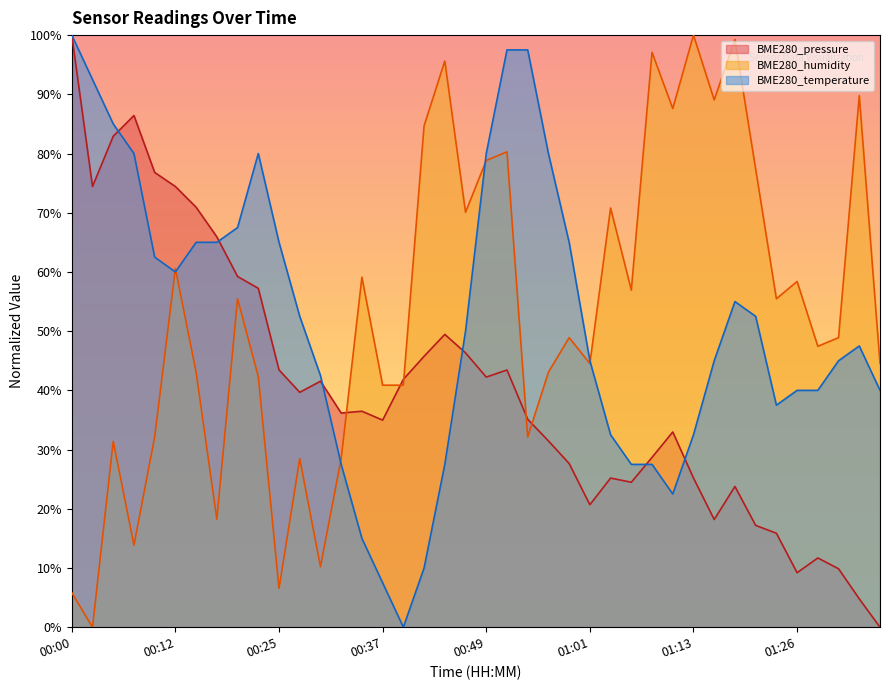

What position from the left is 00:29?

13